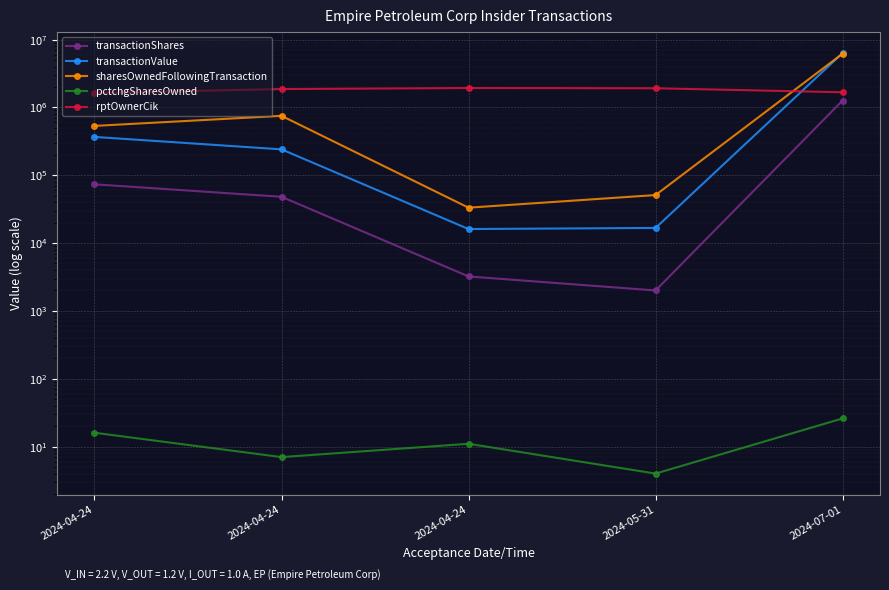

How many interior local peaks does the rptOwnerCik series have?

1